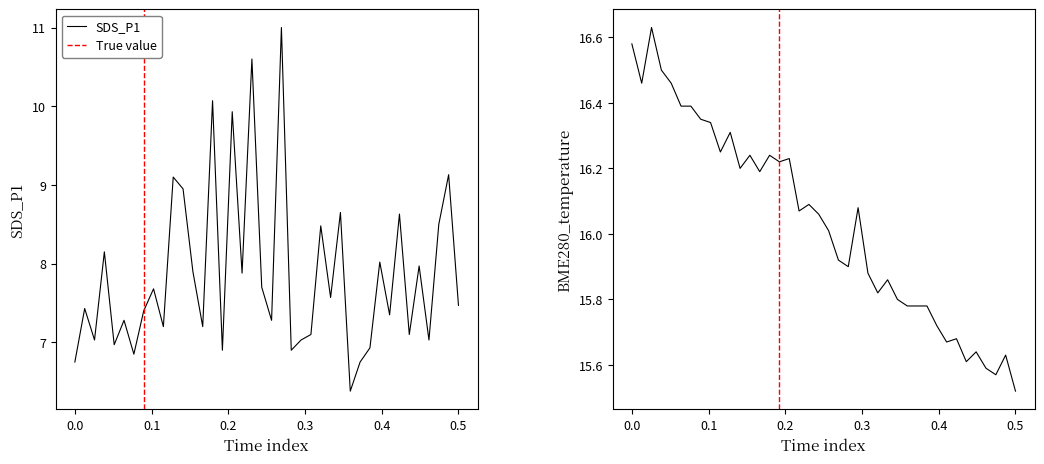

How many interior local peaks does the BME280_temperature series have?

11